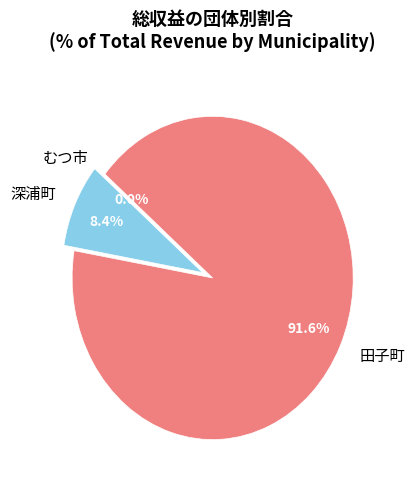

How much of the chart is everything except 田子町?

8.4%